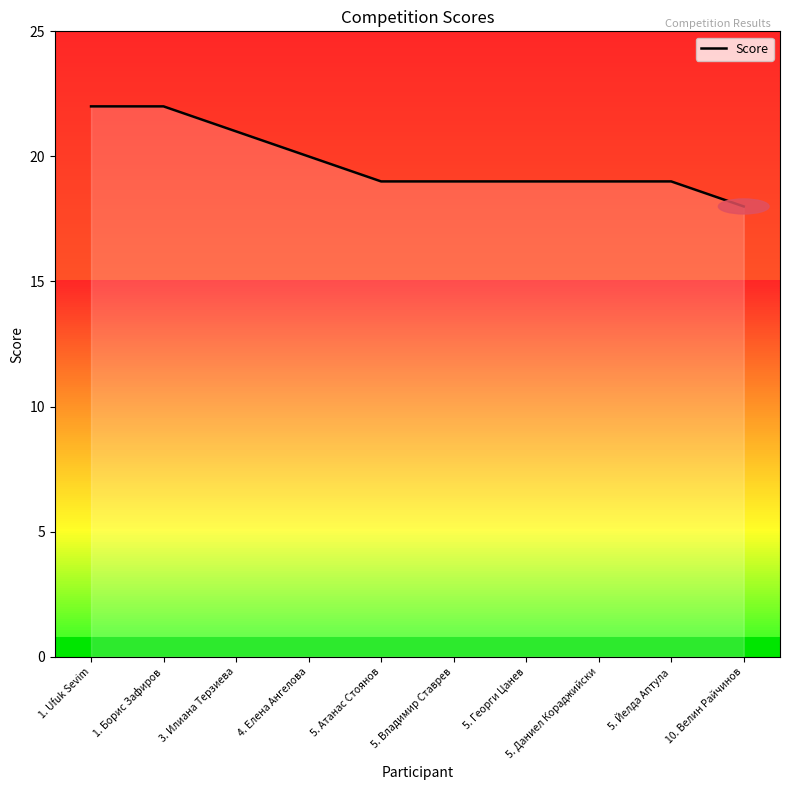

Reading left to right, what are all the values shown in this chart?

22	22	21	20	19	19	19	19	19	18